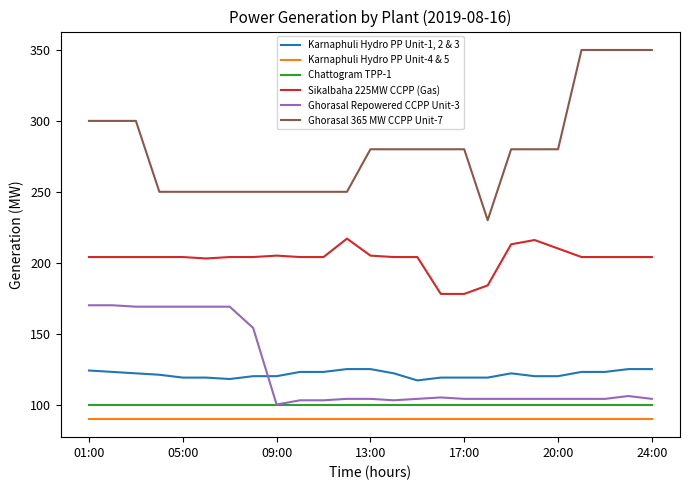

Which series has the largest total across all categories?

Ghorasal 365 MW CCPP Unit-7